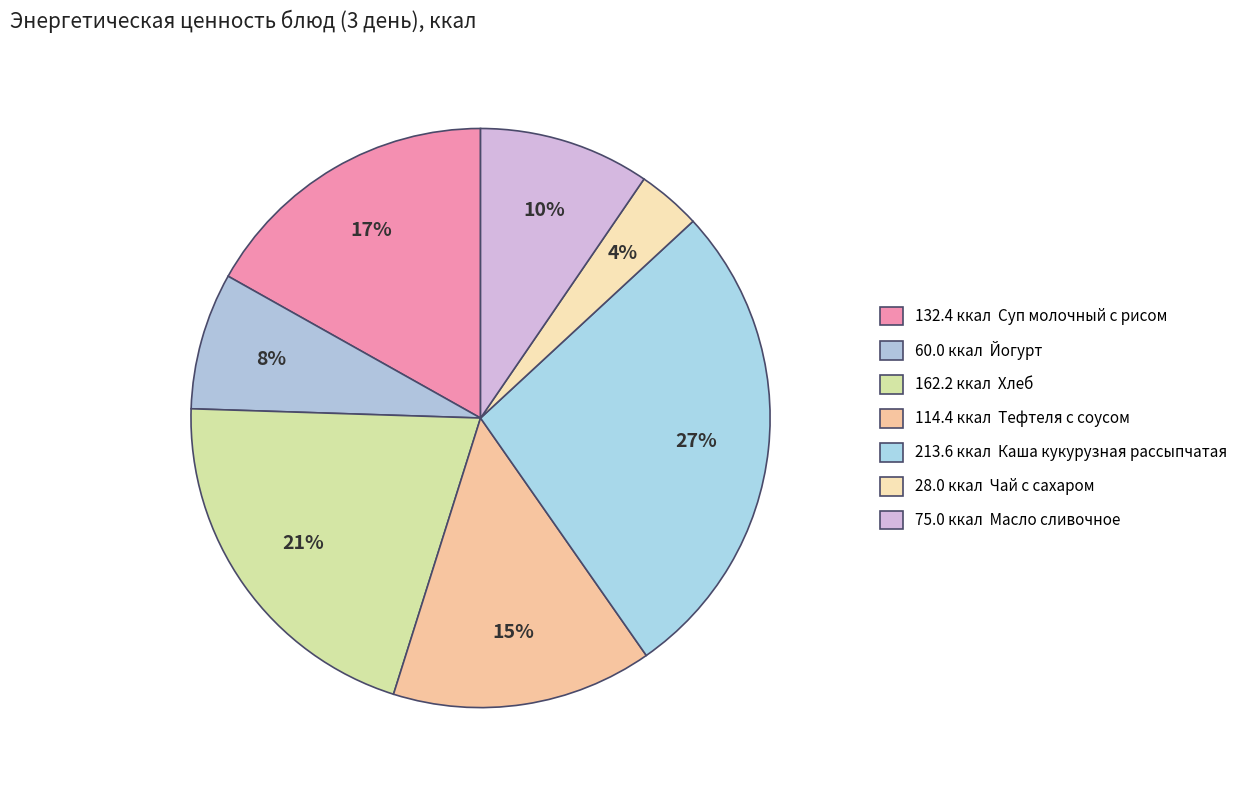

Which category has the biggest portion of the pie?

Каша кукурузная рассыпчатая